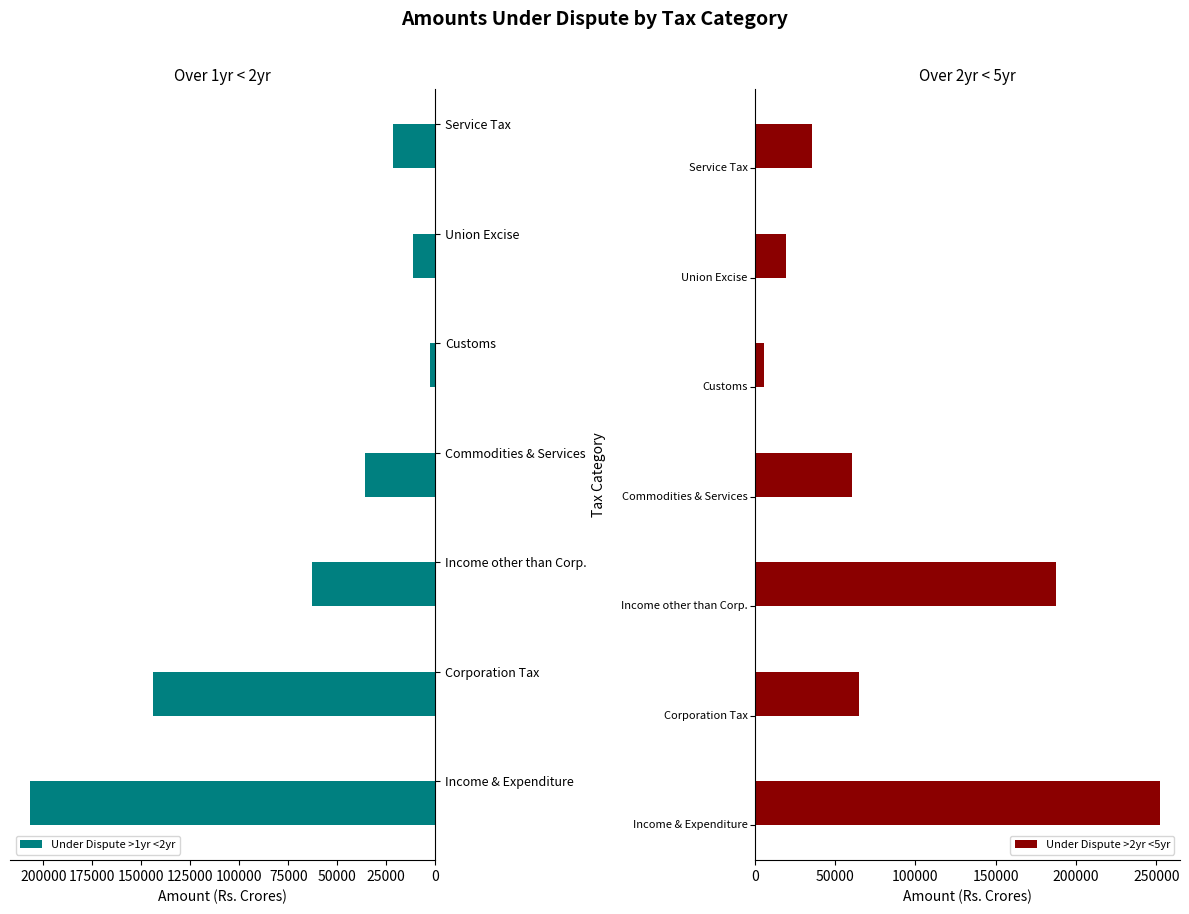

Reading right to left, transcribe all the data shown in this chart.

Under Dispute >1yr <2yr: 150000=21389.5	125000=11454.5	100000=2782.4	75000=35626.5	50000=62610.0	25000=144001.0	0=206611.0
Under Dispute >2yr <5yr: 150000=35734.0	125000=19189.4	100000=5552.2	75000=60475.5	50000=187535.0	25000=64570.0	0=252105.0